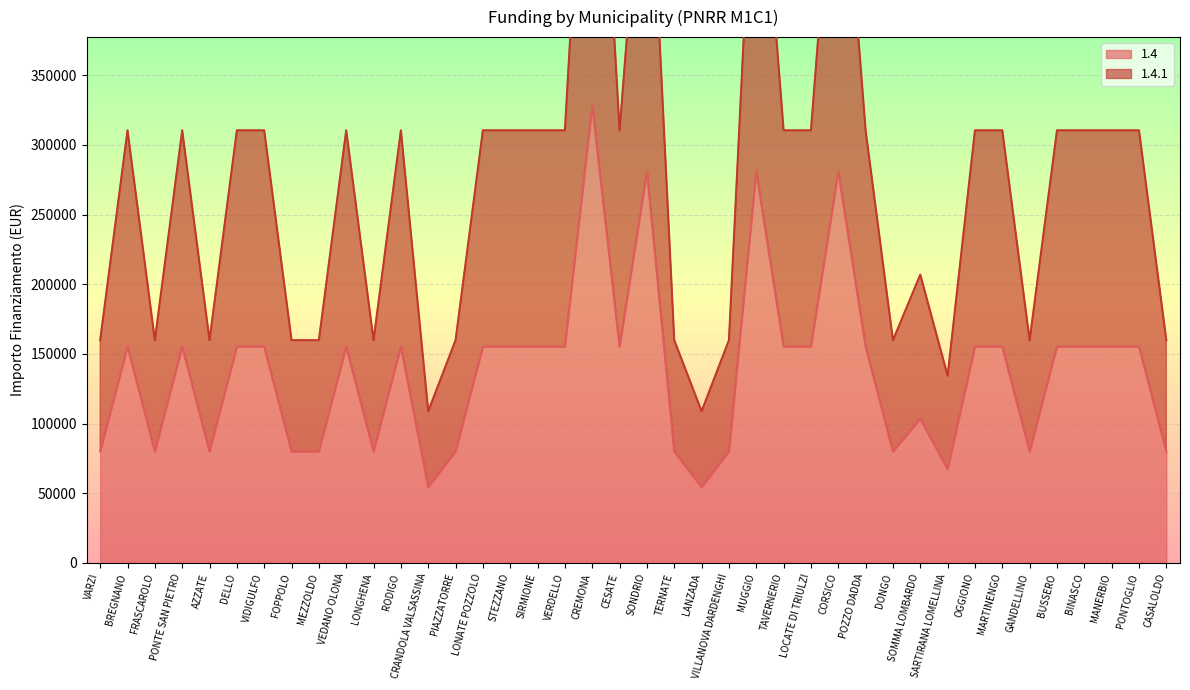

What are all the series names shown in the legend?

1.4, 1.4.1